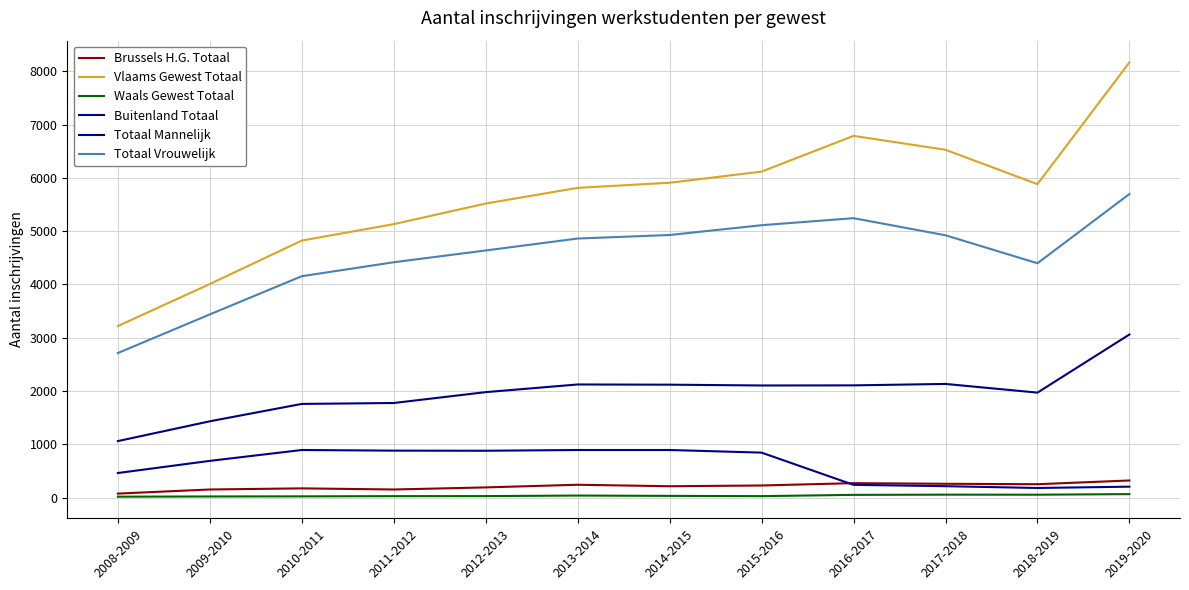

Reading left to right, list all the values displayed in this chart.

Brussels H.G. Totaal: 75	152	173	152	191	241	213	227	271	259	251	321
Vlaams Gewest Totaal: 3220	4008	4824	5132	5519	5813	5909	6118	6789	6528	5883	8168
Waals Gewest Totaal: 17	21	23	27	28	38	32	27	51	55	54	65
Buitenland Totaal: 461	689	893	881	879	893	893	844	239	214	180	205
Totaal Mannelijk: 1060	1432	1758	1775	1979	2123	2119	2104	2106	2133	1970	3061
Totaal Vrouwelijk: 2713	3438	4155	4417	4638	4862	4928	5112	5244	4923	4398	5698